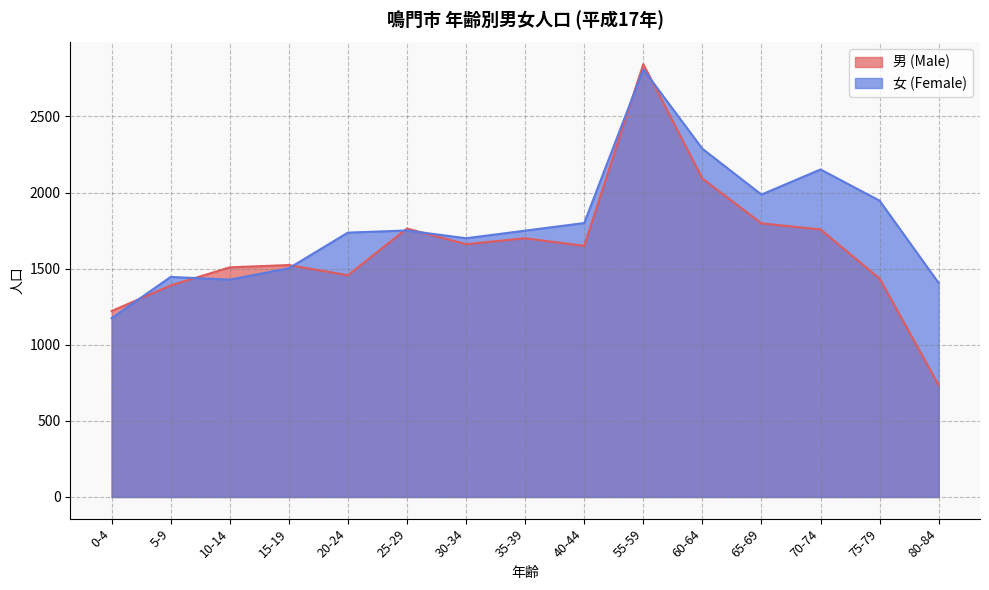

What is the difference between the maximum and second lowest values in the 男 (Male) series?

1622